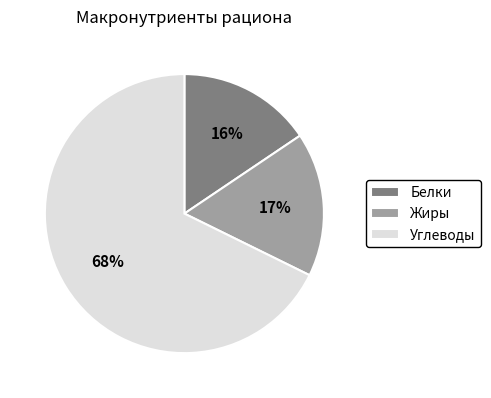

How many segments does this pie chart have?

3